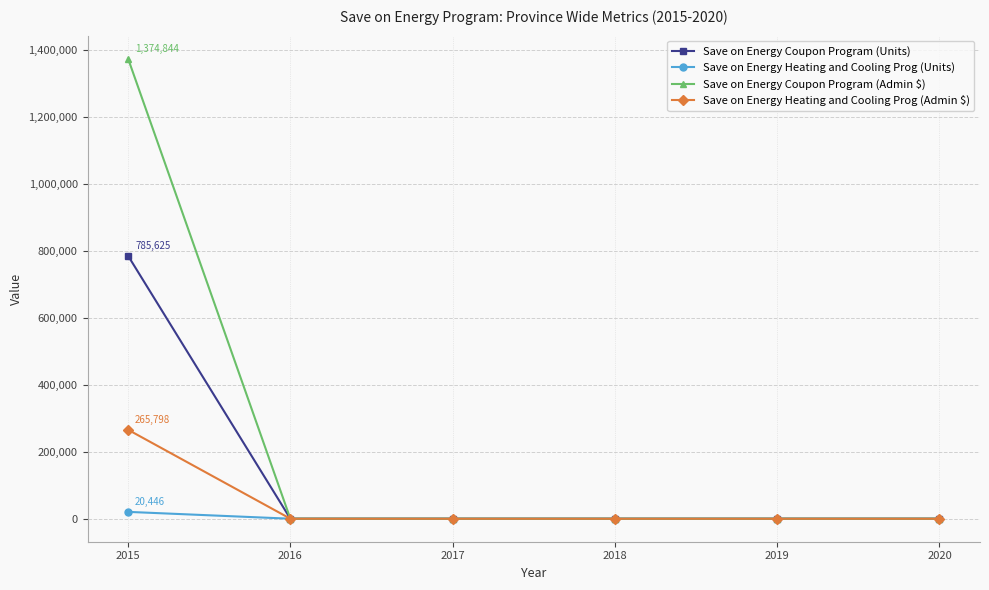

How many data points in Save on Energy Coupon Program (Units) are above 0?

1